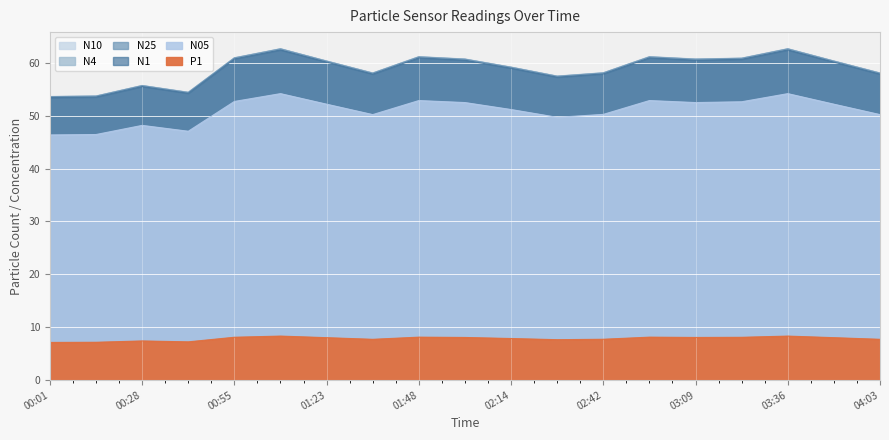

At which label does N05 first exceed 52?

00:55